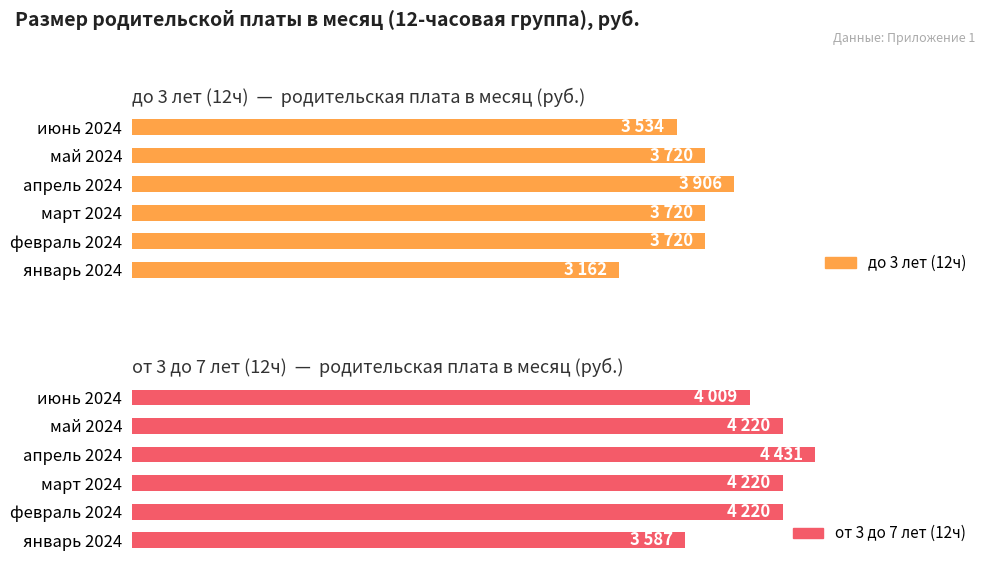

At which category is the sum across all series the highest?

апрель 2024